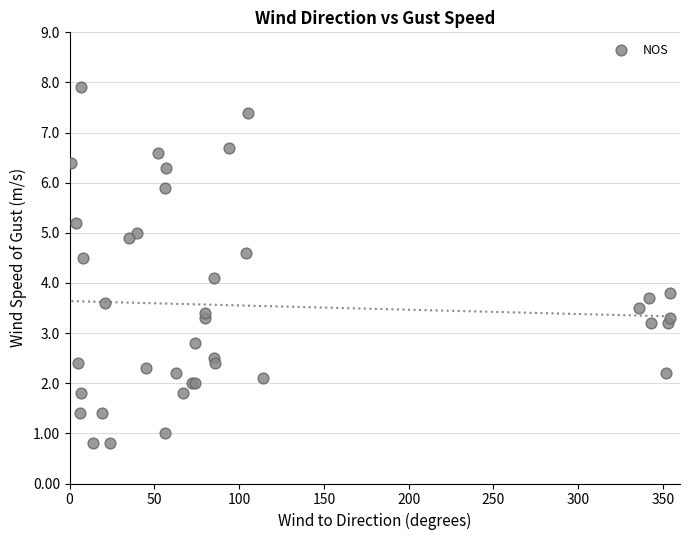

What Y value in the scatter plot is closest to 4?

4.1